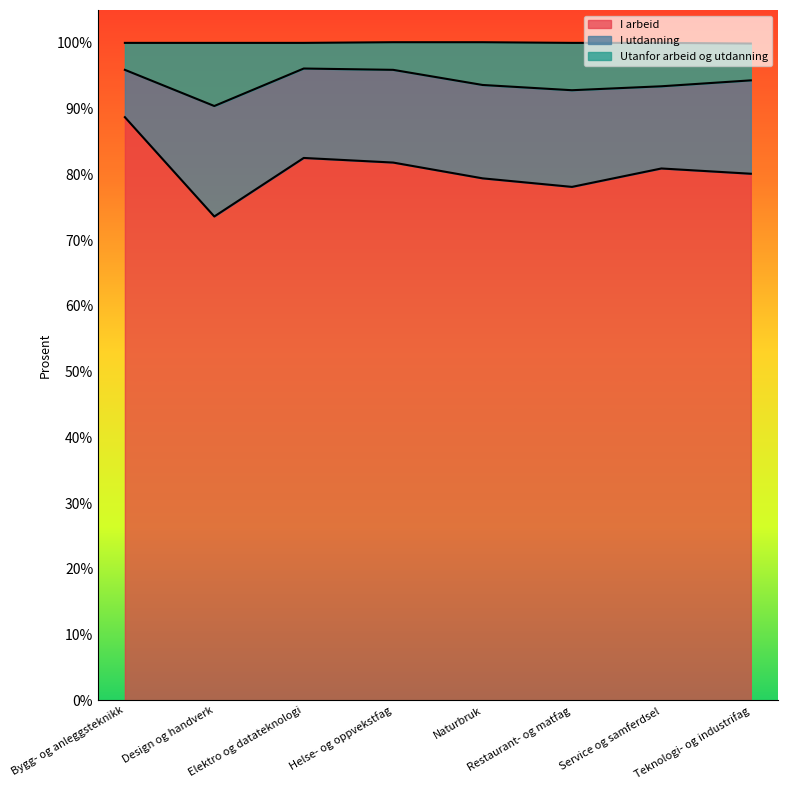

At which category is the sum across all series the highest?

Bygg- og anleggsteknikk